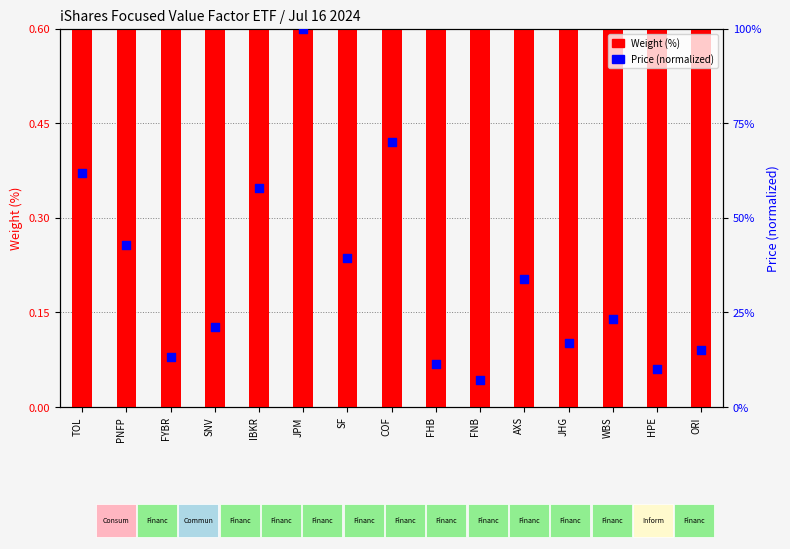

What is the total value across all series at FHB?

2.9